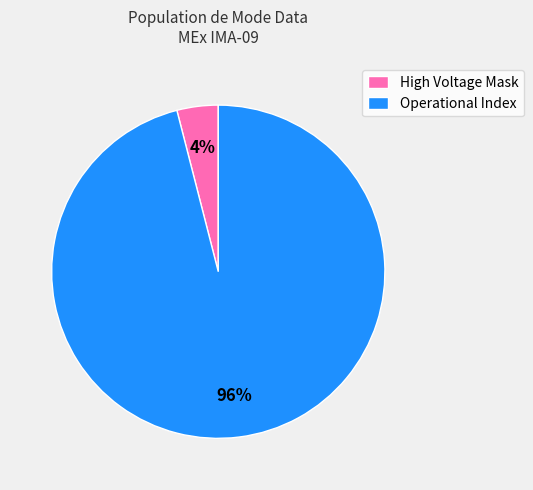

Does Operational Index account for over 50% of the chart?

Yes